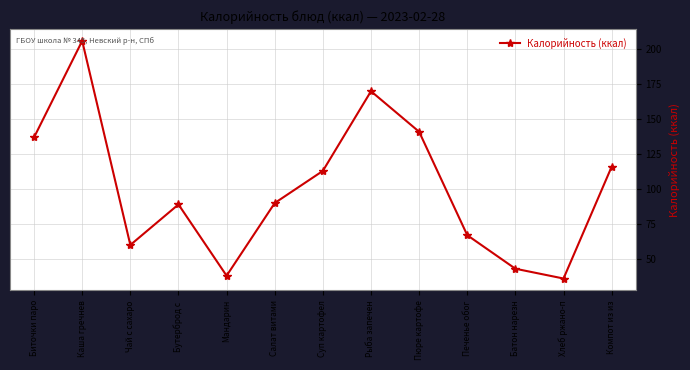

At which category does the data reach its first local valley?

Чай с сахаро